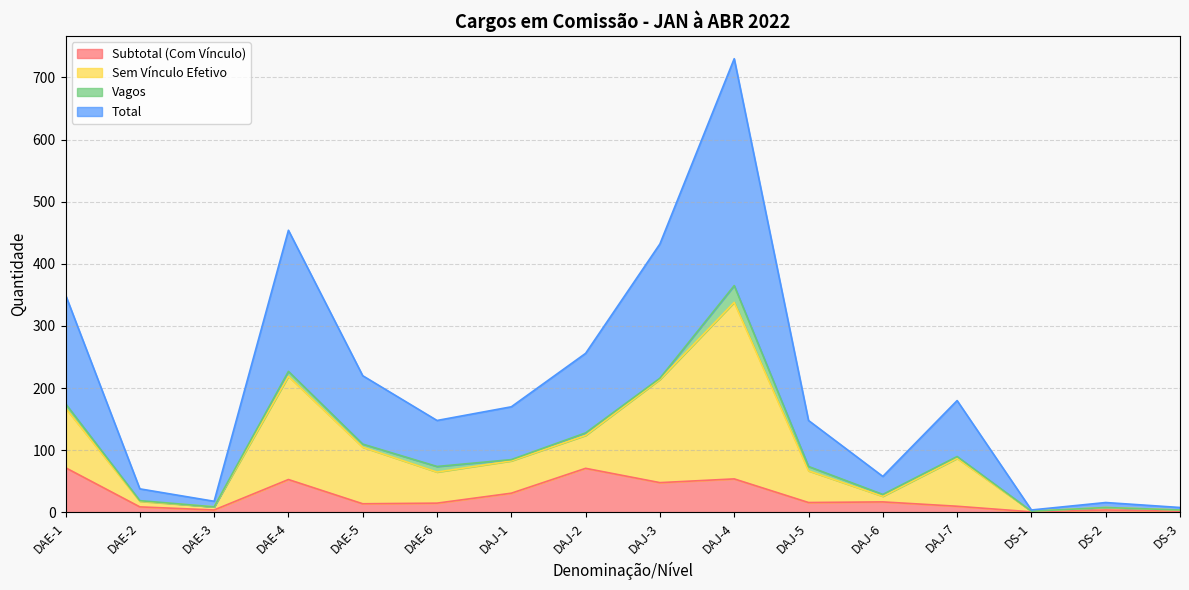

At how many categories does at least one series exceed 540?

1